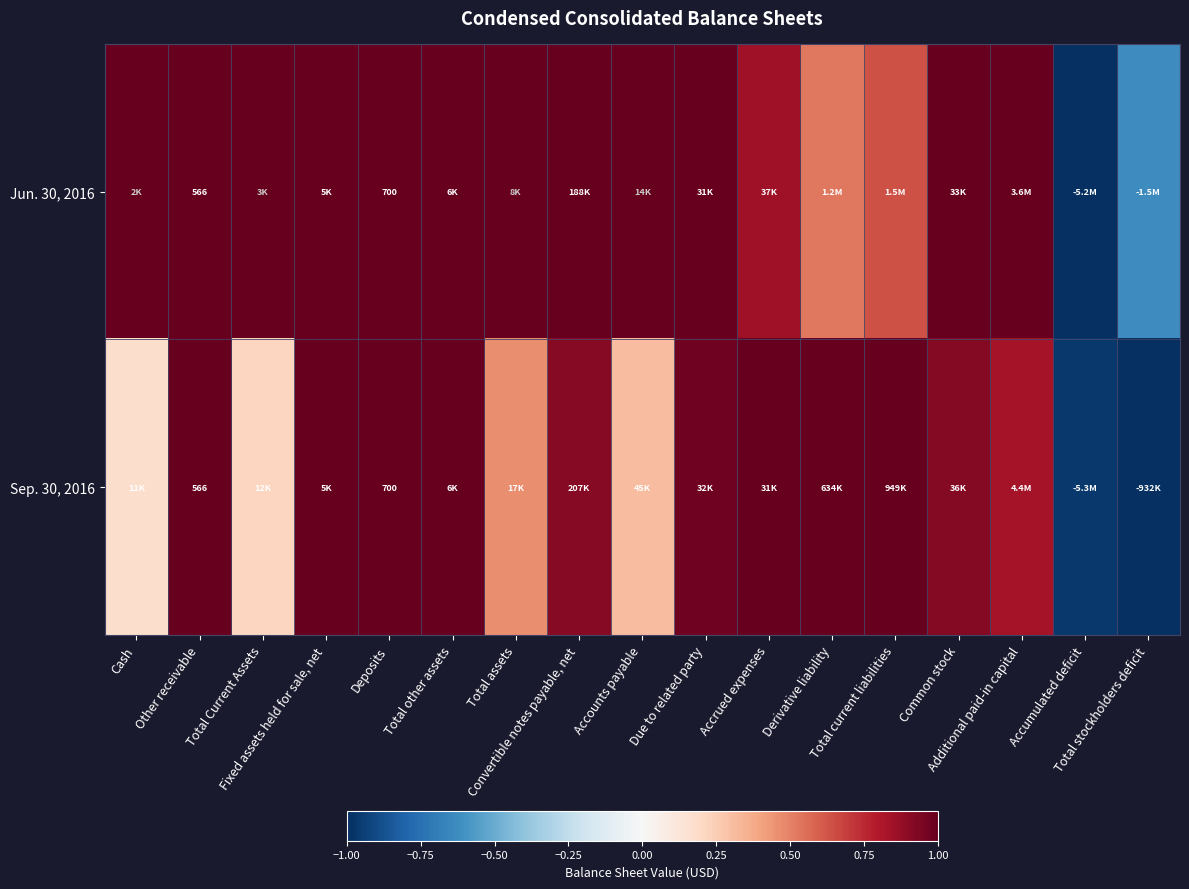

At which label is Jun. 30, 2016 closest to 0?

Derivative liability